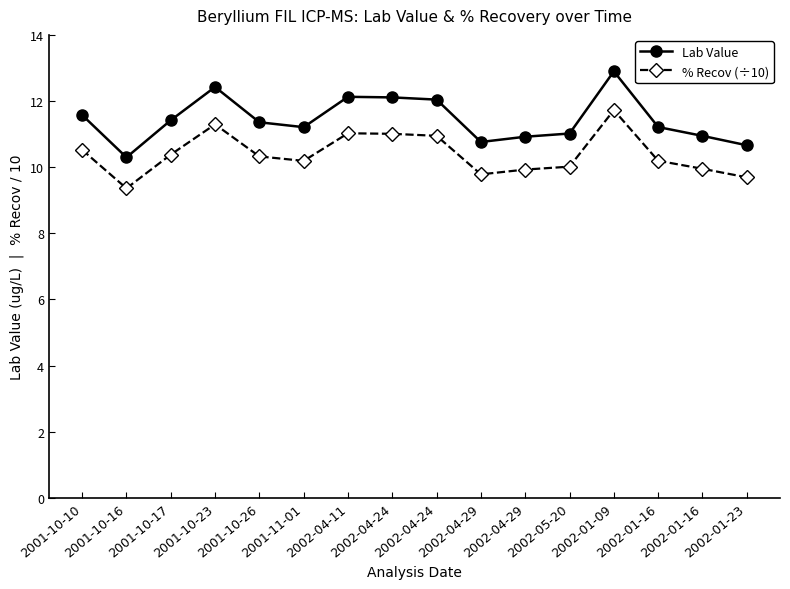

Rank the series by their average value, from lowest to highest.

% Recov (÷10), Lab Value